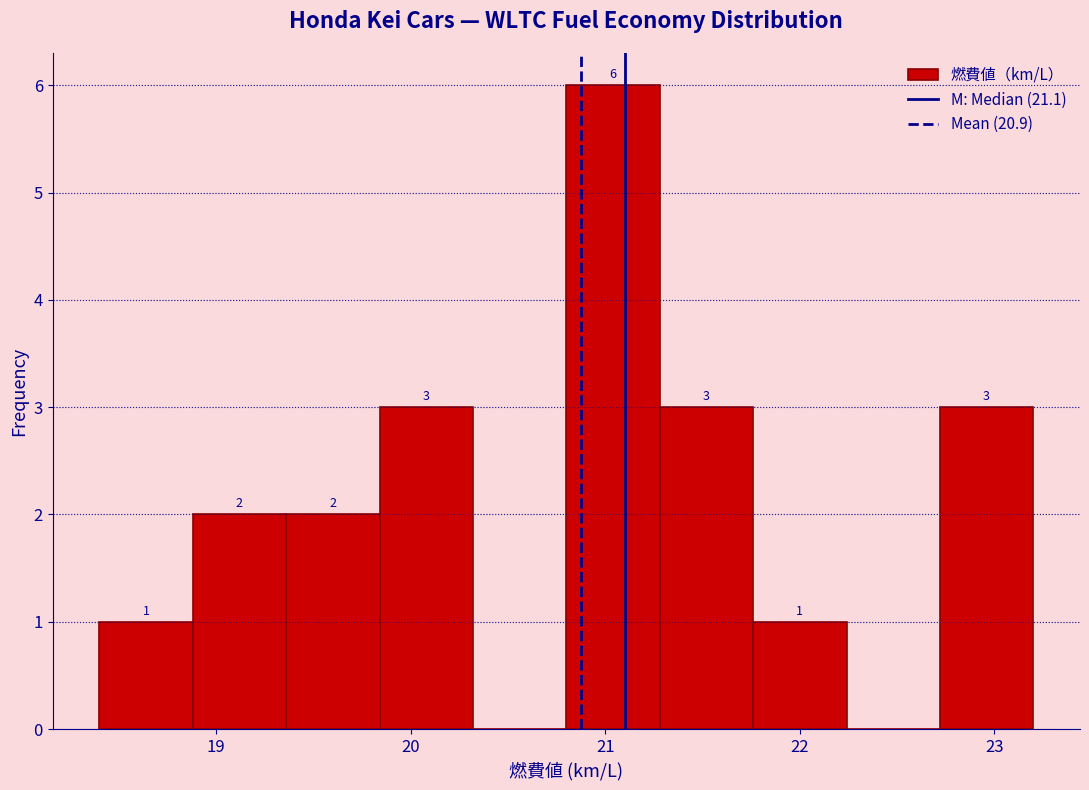

Which range on the x-axis has the tallest bar?

20.80 to 21.28